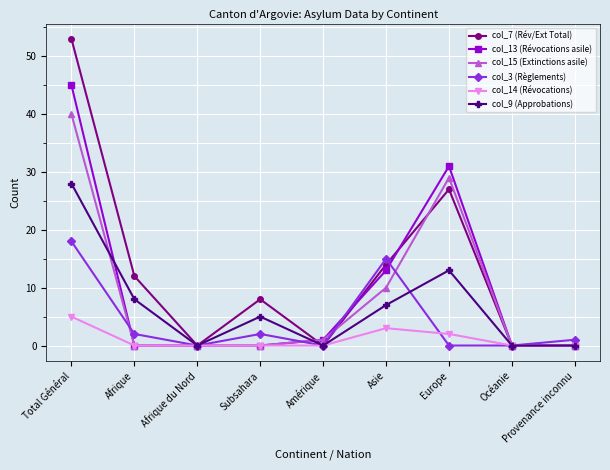

Reading left to right, extract all data points from this chart.

col_7 (Rév/Ext Total): 53	12	0	8	0	14	27	0	0
col_13 (Révocations asile): 45	0	0	0	1	13	31	0	0
col_15 (Extinctions asile): 40	0	0	0	1	10	29	0	0
col_3 (Règlements): 18	2	0	2	0	15	0	0	1
col_14 (Révocations): 5	0	0	0	0	3	2	0	0
col_9 (Approbations): 28	8	0	5	0	7	13	0	0